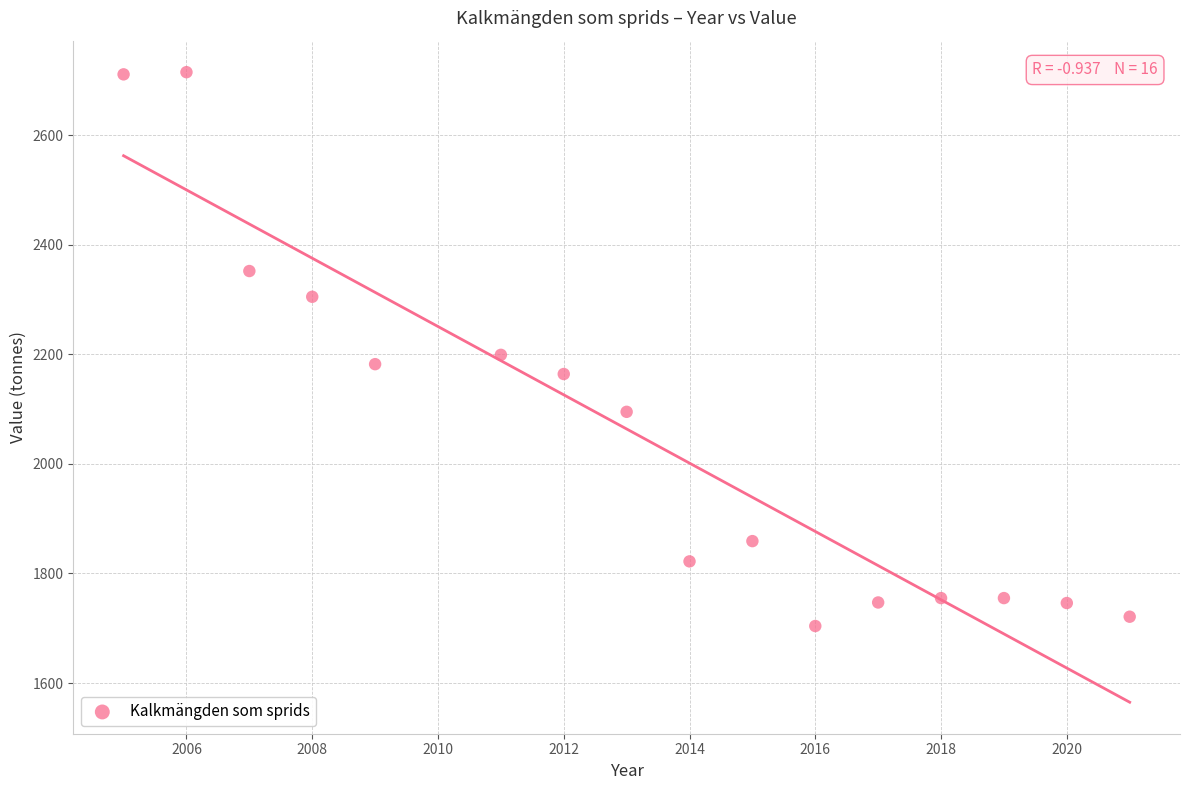

What is the range of Y values (max minus min)?

1011